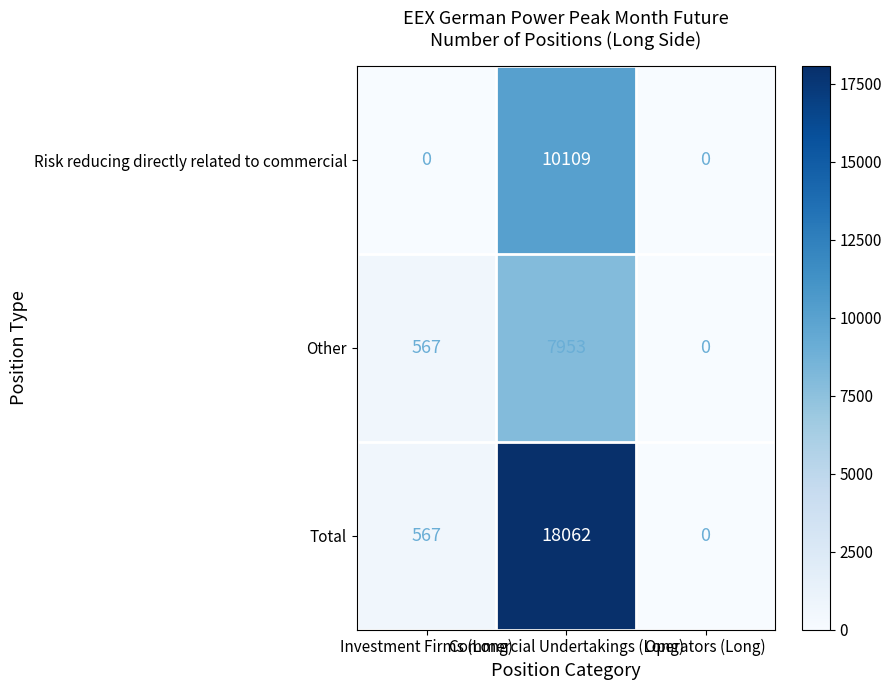

Which series has the largest range (max minus min)?

Total